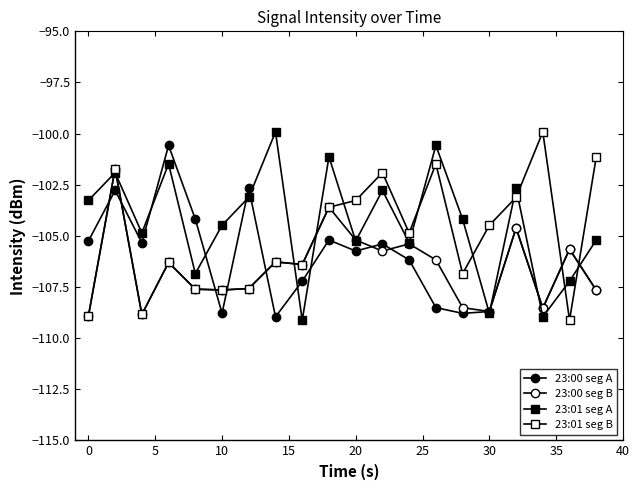

Count the number of data series in this chart.

4